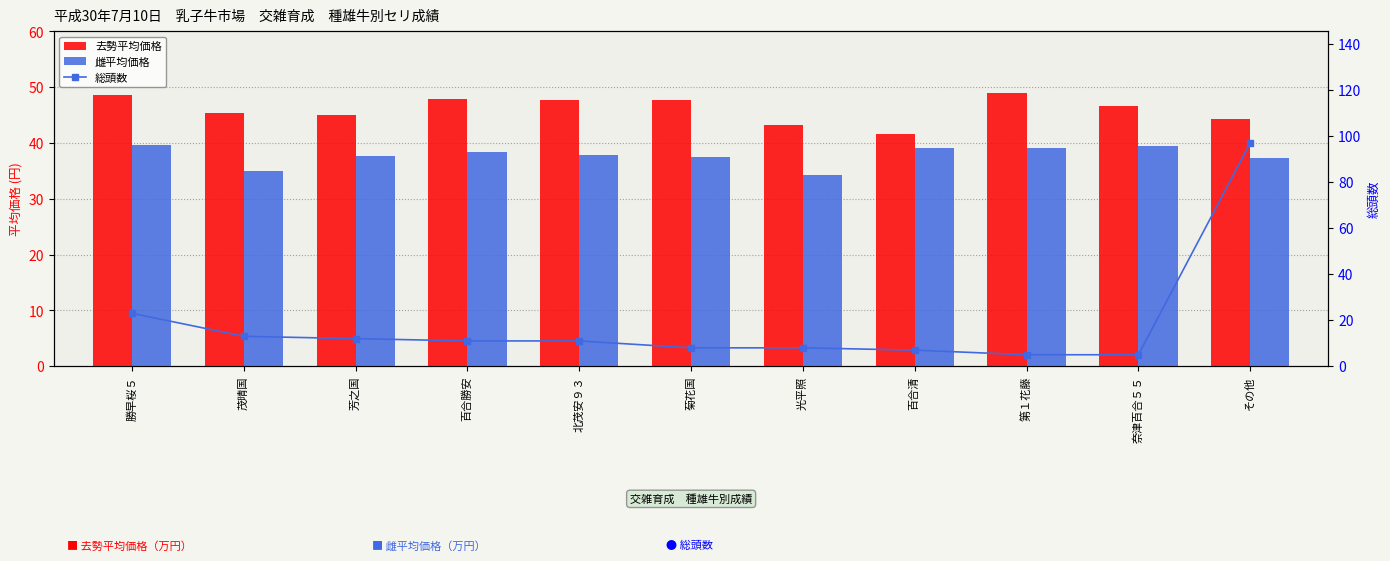

At which label is 雌平均価格 closest to 37?

その他